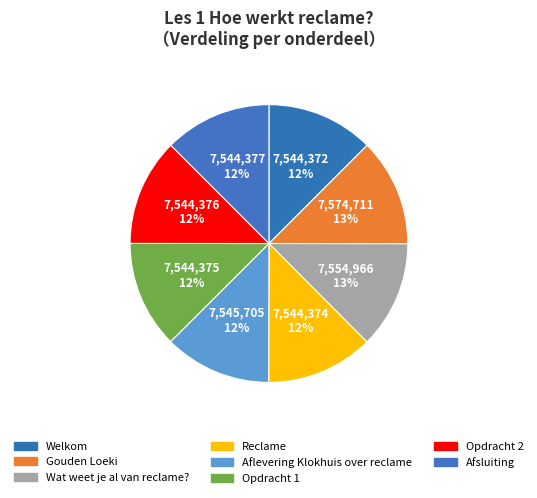

Does any single category account for the majority?

No